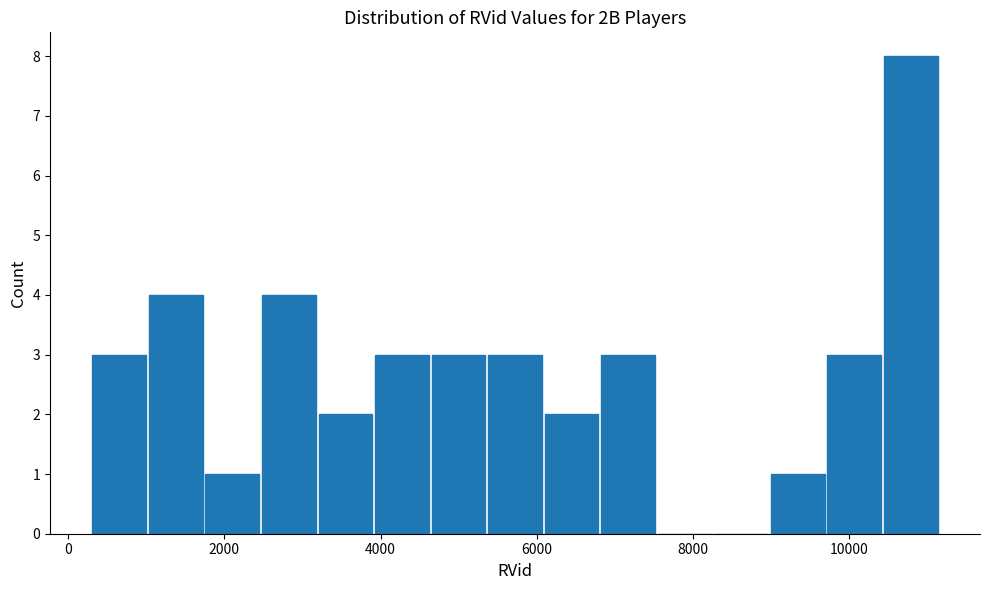

Around what value on the x-axis is the tallest bar? Give the approximate position of its centre, as read against the axis.

10800